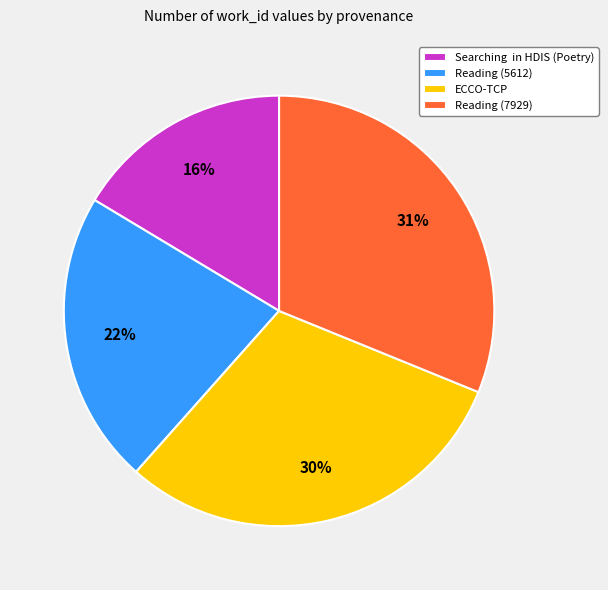

To the nearest percent, what is the difference between the Reading (7929) and Searching in HDIS (Poetry) slice percentages?

15%